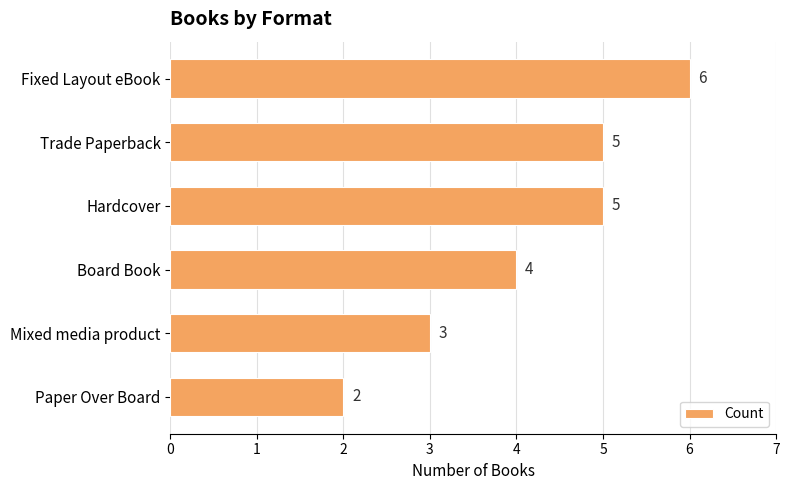

What is the change in value from Hardcover to Paper Over Board?

-3